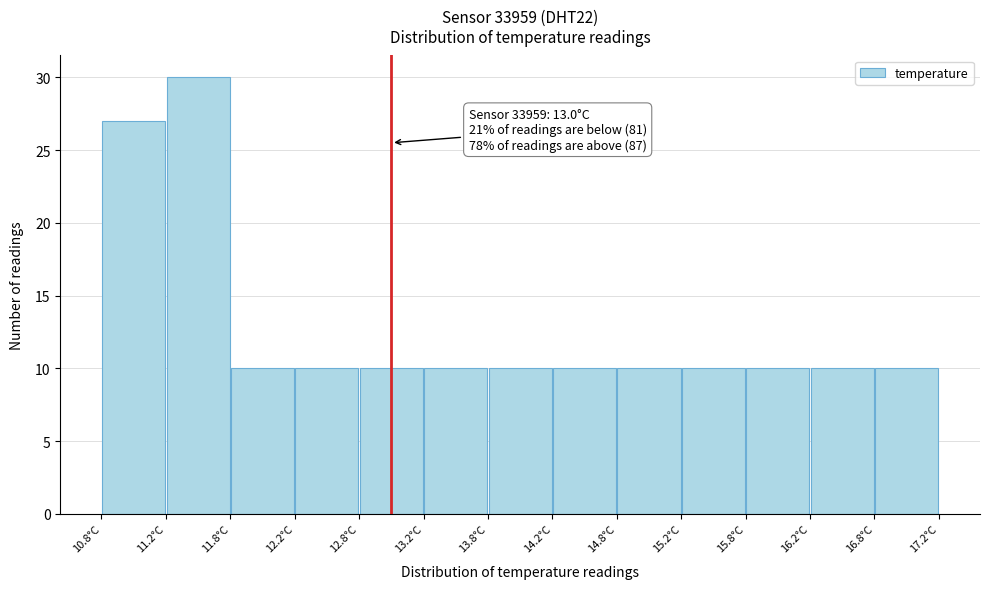

Which range on the x-axis has the tallest bar?

11.25 to 11.75